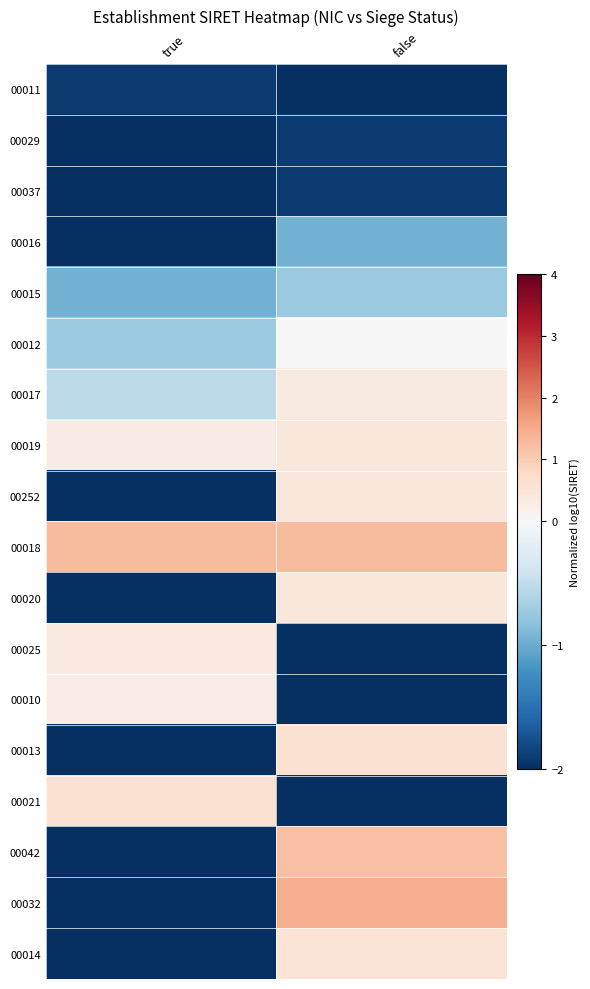

Count the number of categories in the chart.

2